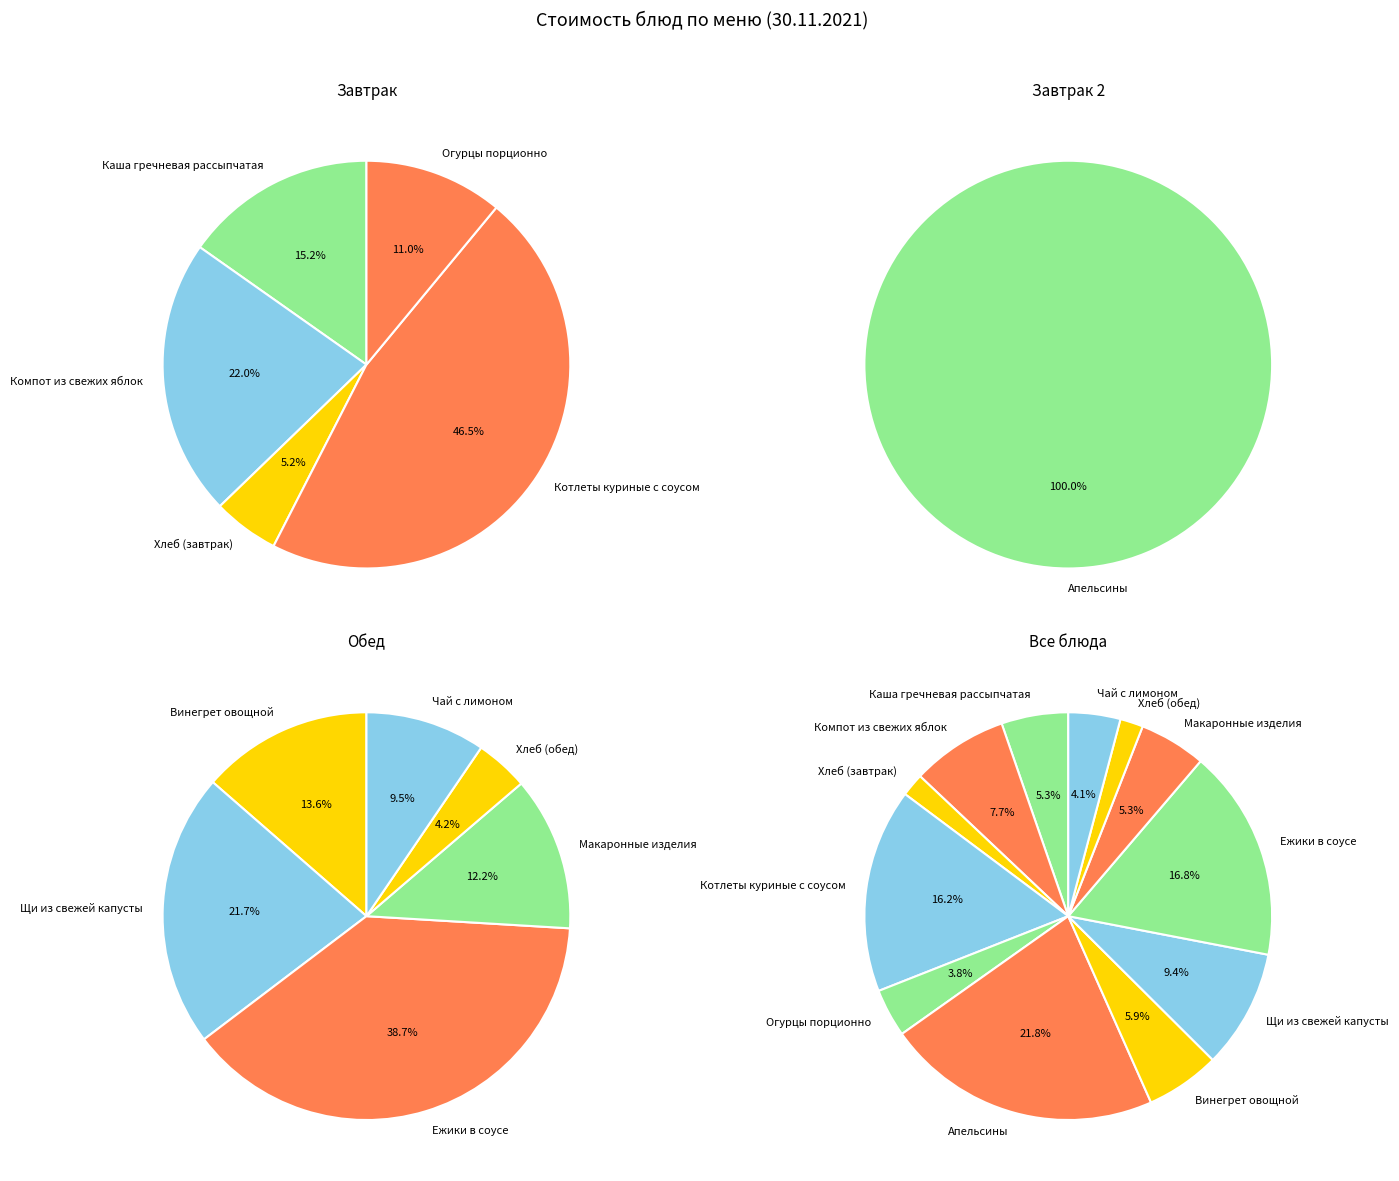

Between Апельсины and Компот из свежих яблок, which is larger?

Апельсины